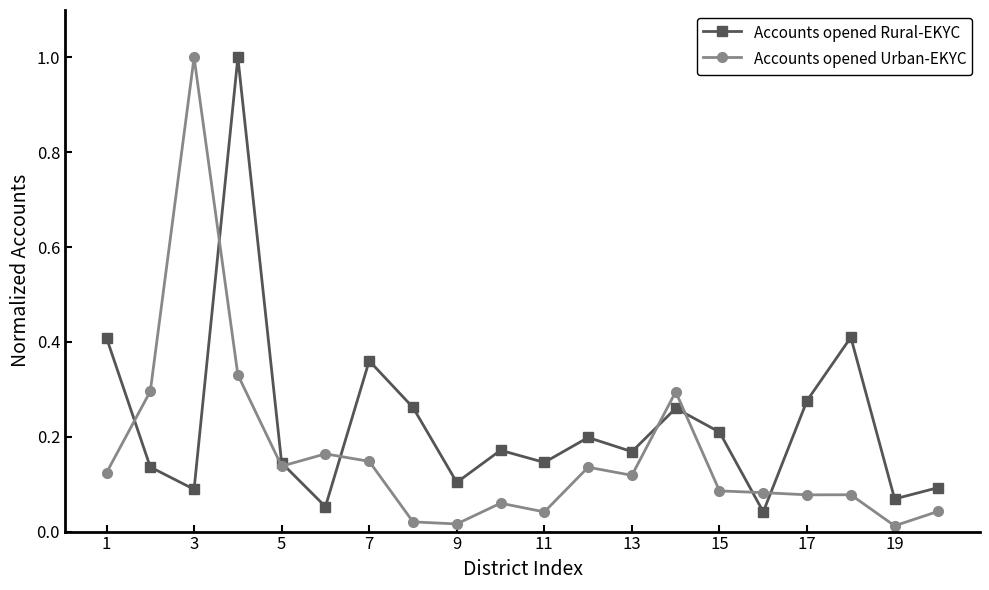

In Accounts opened Rural-EKYC, how many points are lower than both neighbors (excluding endpoints)?

7